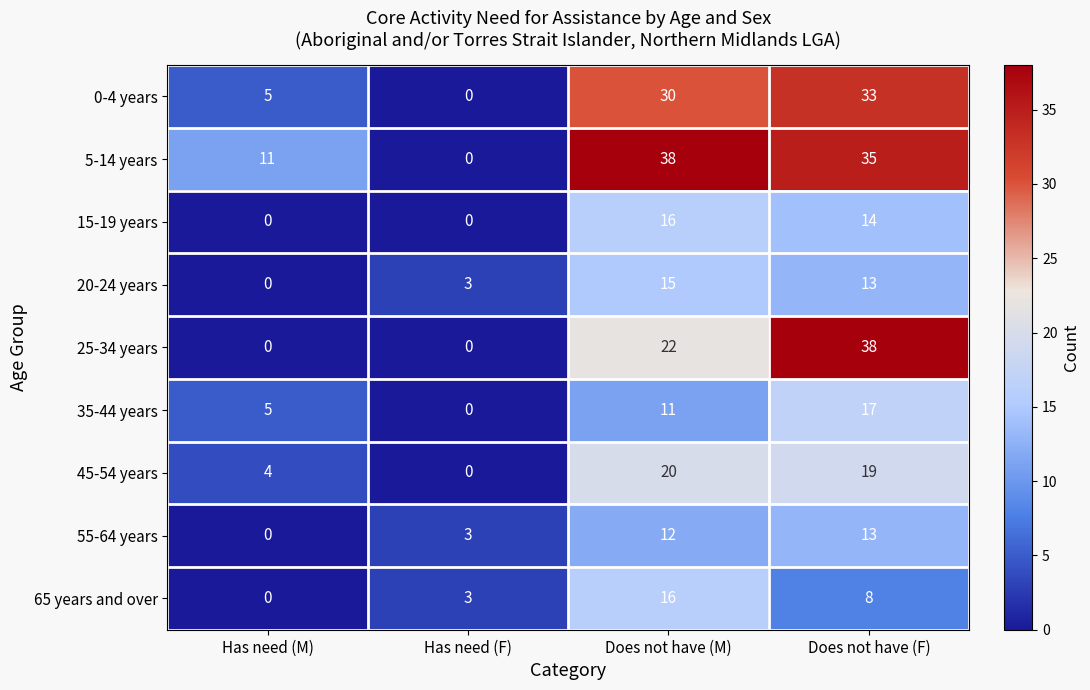

At how many categories does at least one series exceed 28?

2